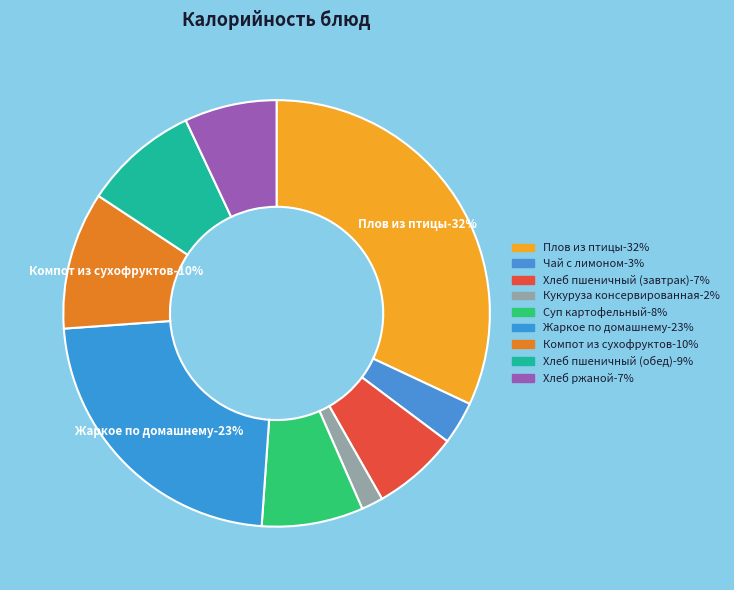

Which has a higher value, Компот из сухофруктов or Плов из птицы?

Плов из птицы